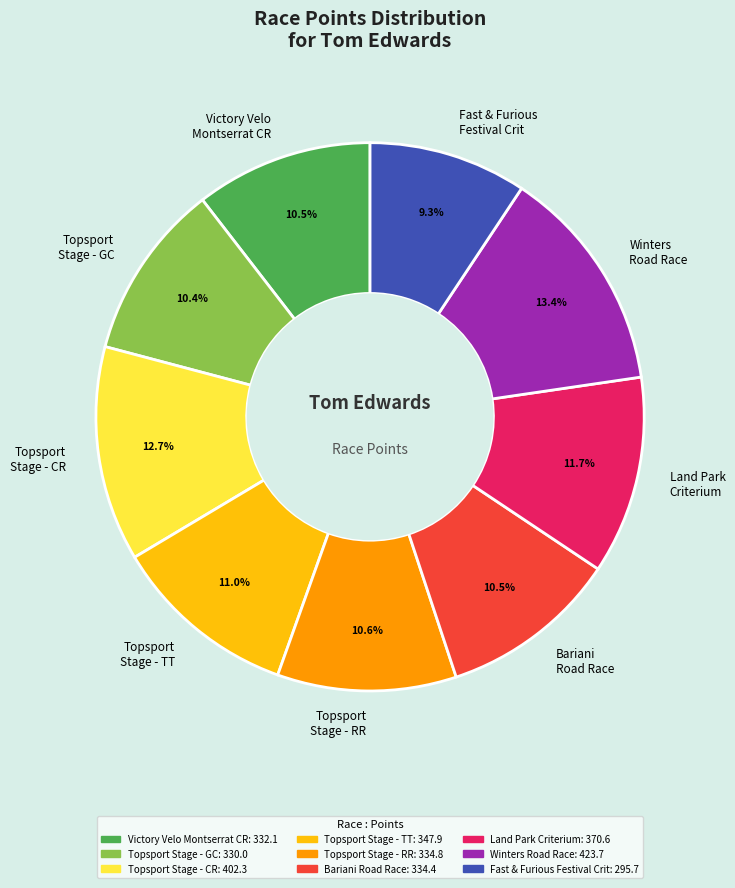

Do Bariani Road Race and Fast & Furious Festival Crit together represent more than half of the pie?

No